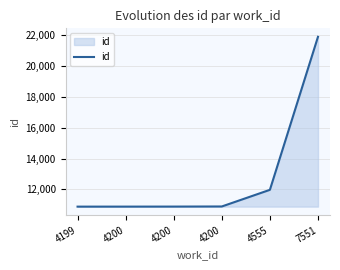

What value does the data have at 4199, to the nearest 50?

10900